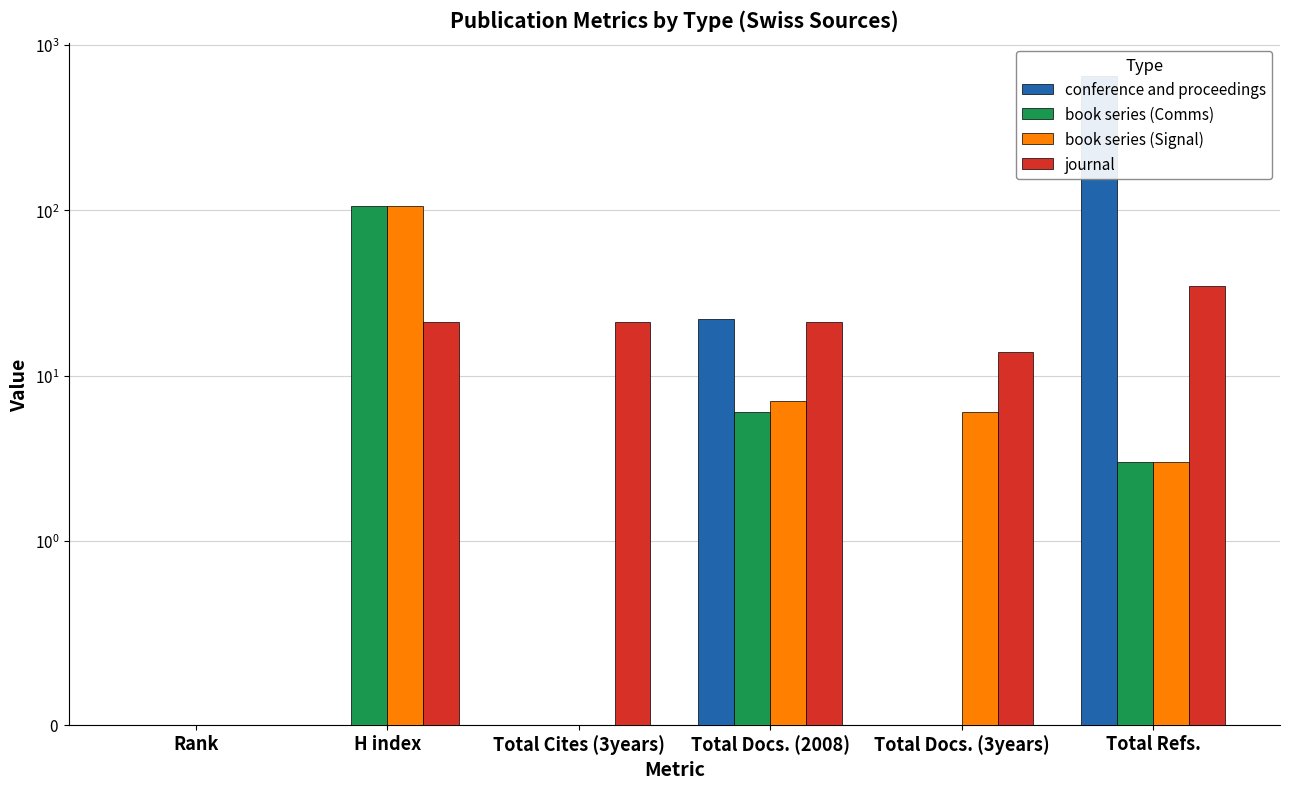

How many data points in book series (Comms) are above 3?

2